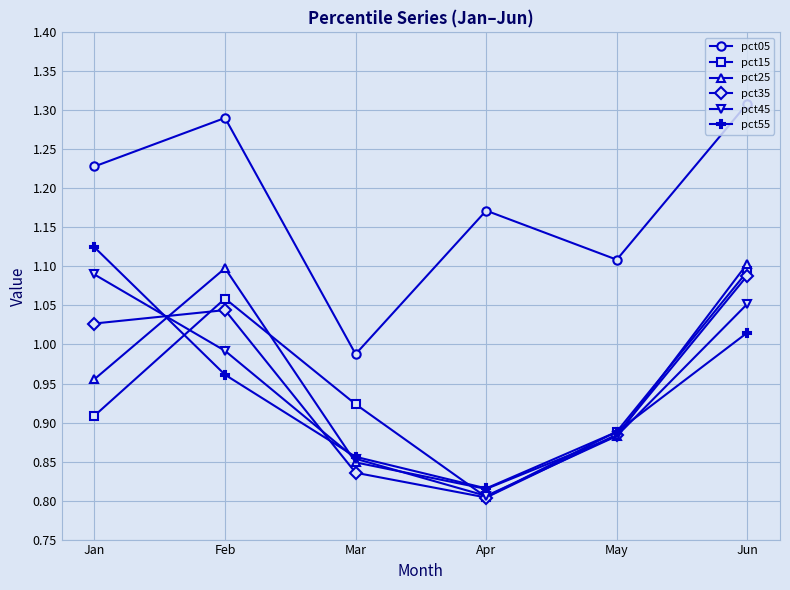

Between Feb and Apr, which series saw the biggest shift?

pct25